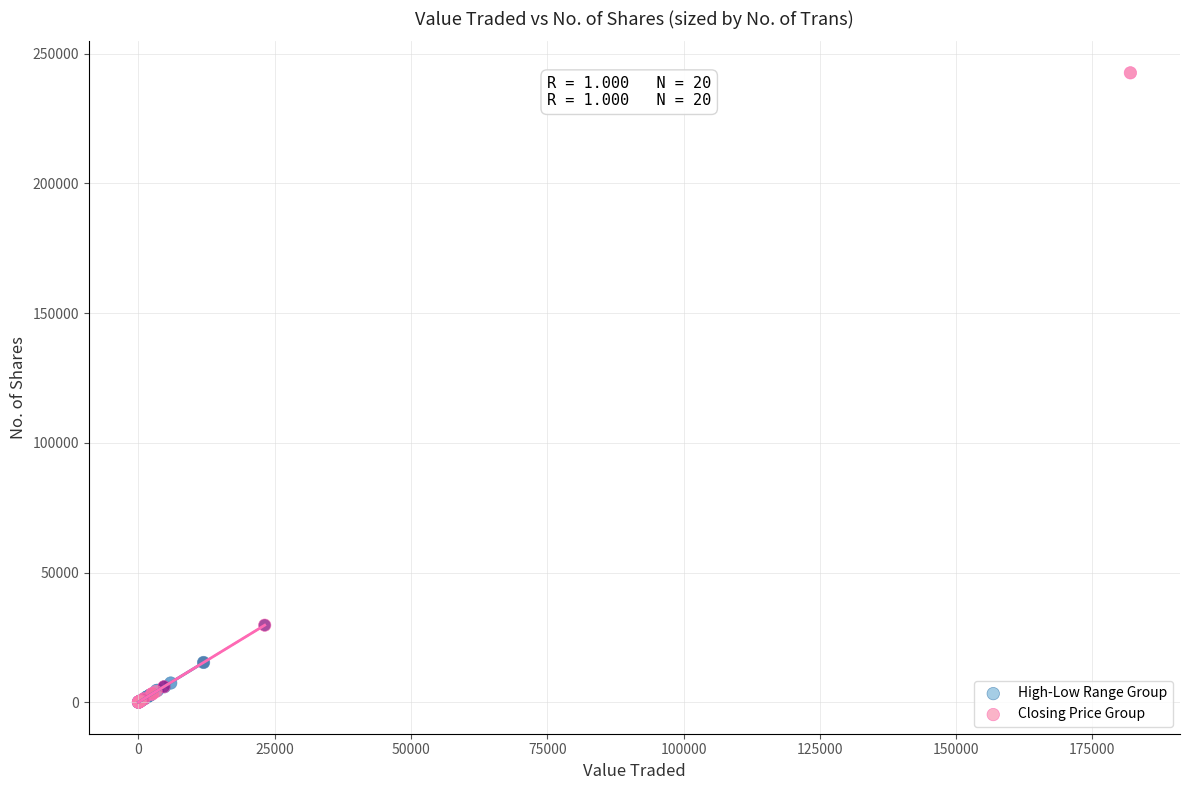

Which series reaches the maximum Y coordinate?

Closing Price Group